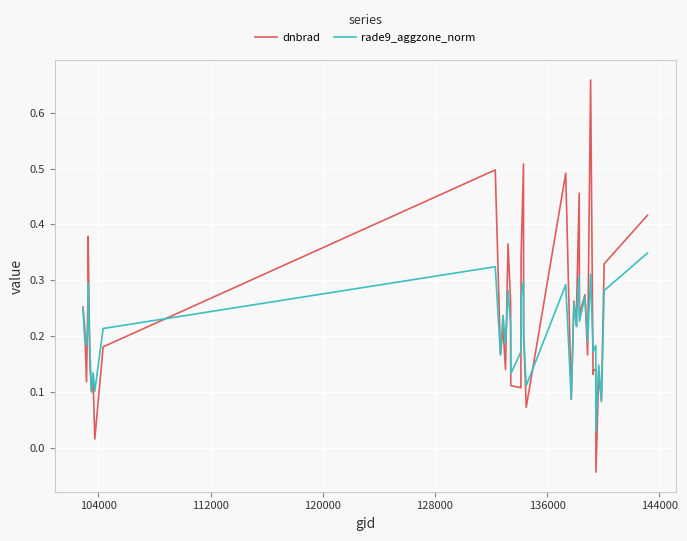

True or false: rade9_aggzone_norm has more than 0 points higher than both neighbors.

True